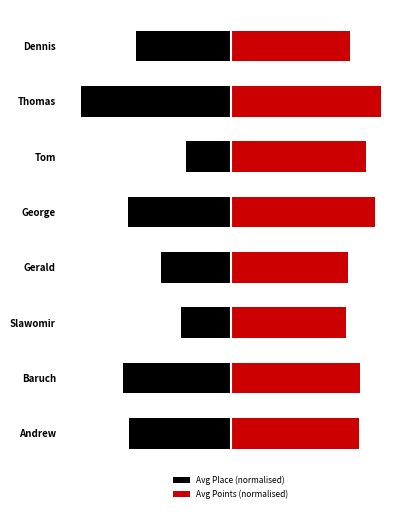

Which has a higher value, George or Thomas?

George